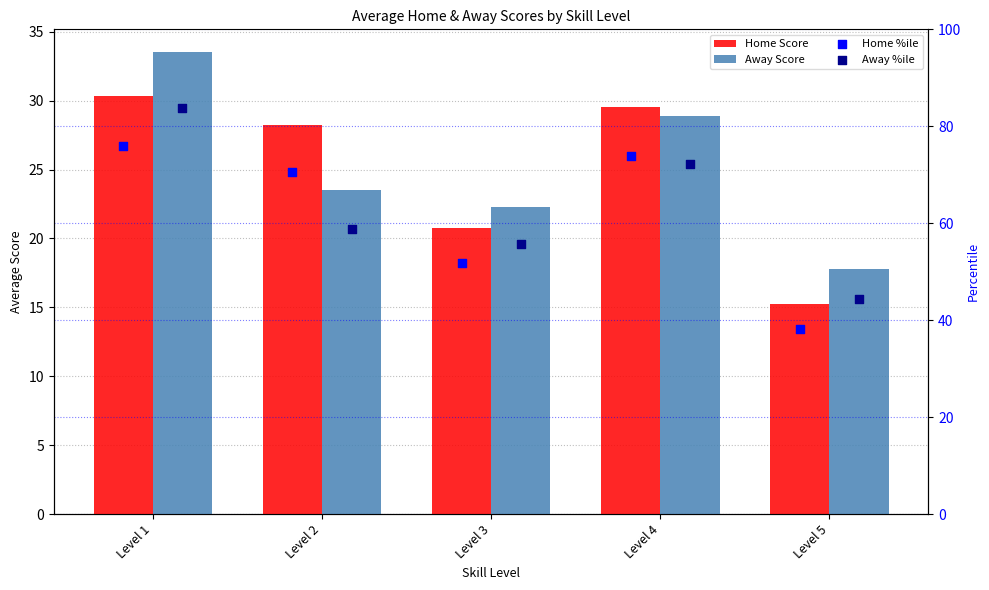

Which series has the largest total across all categories?

Away %ile